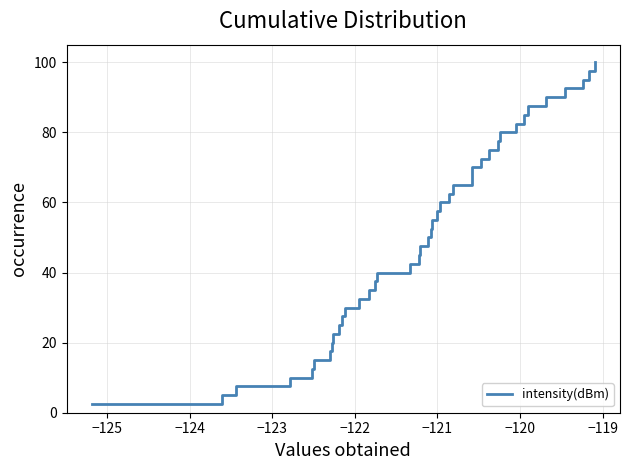

What is the minimum value shown in the chart?

2.5